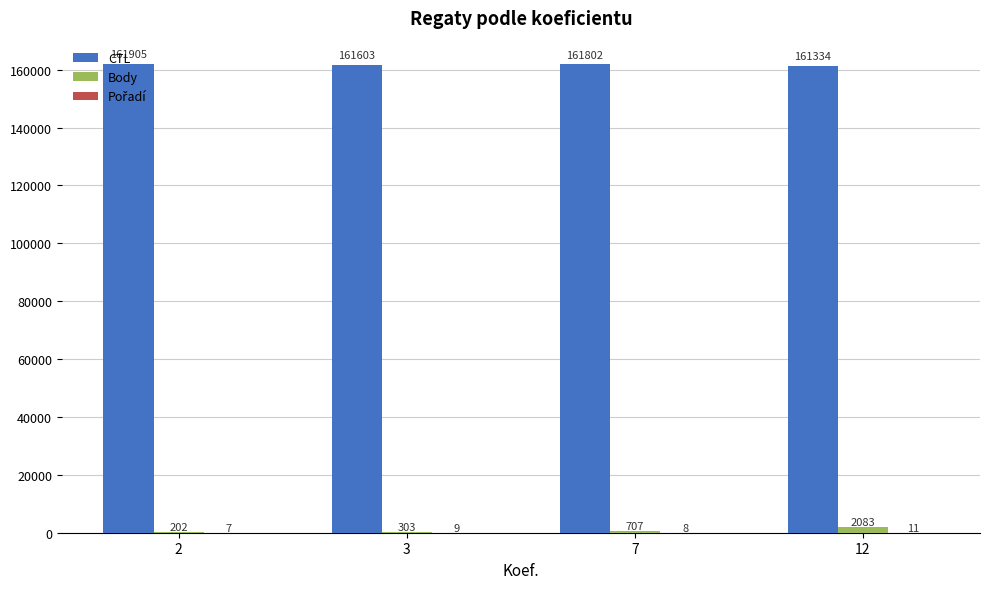

Does the chart contain stacked bars?

No